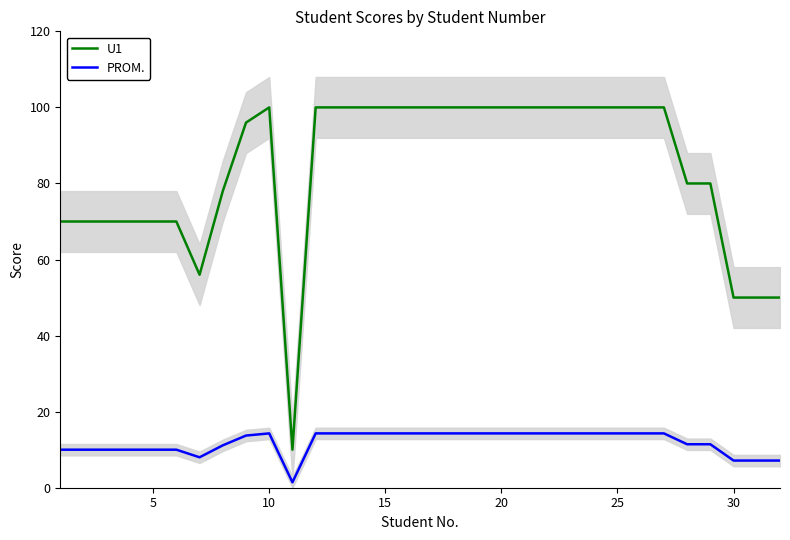

True or false: PROM. and U1 cross at least once.

False